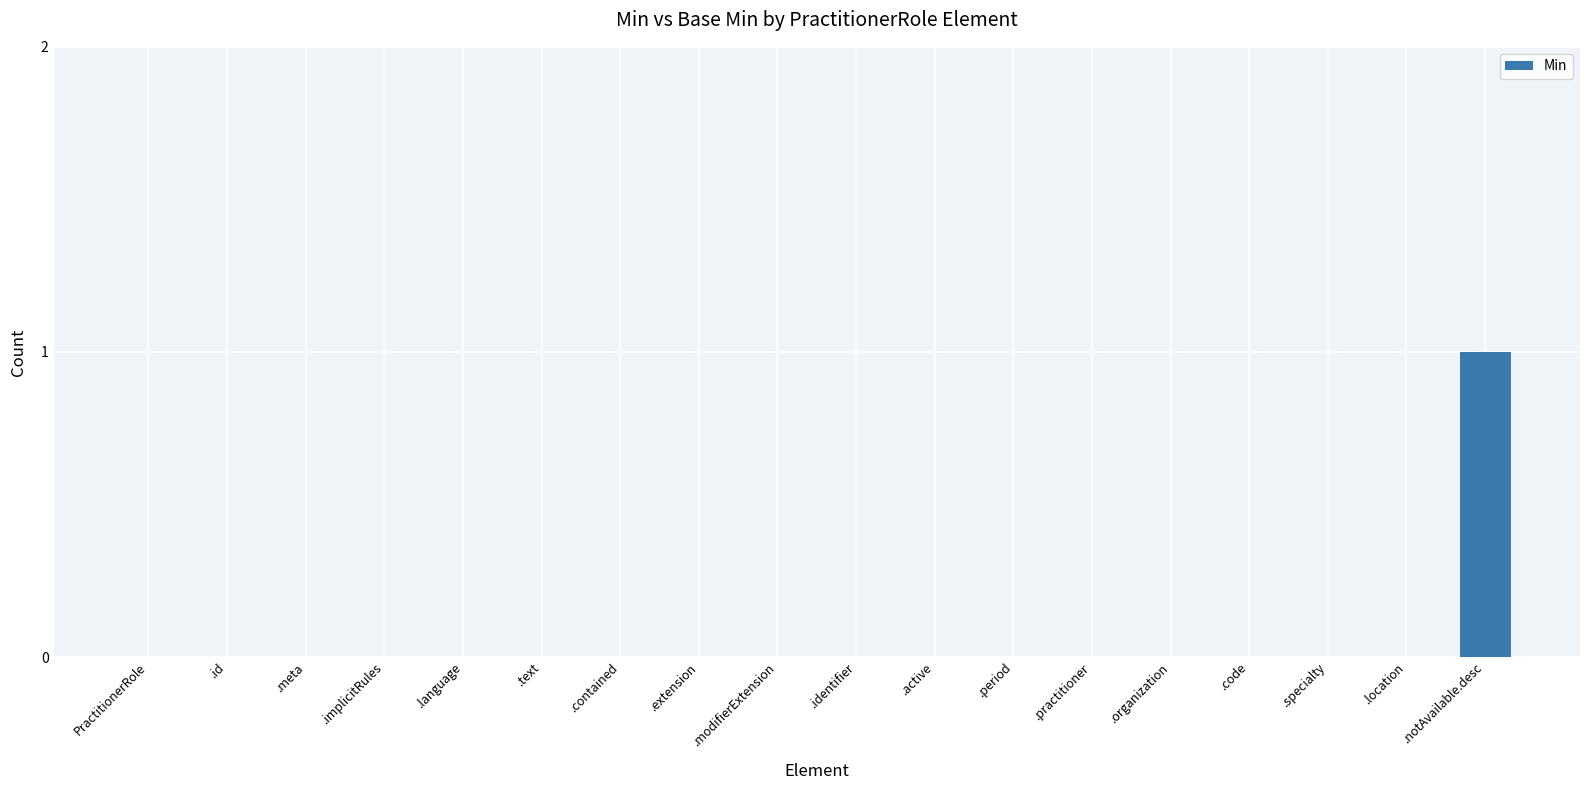

The chart shows a value of 0 at .active. True or false?

True